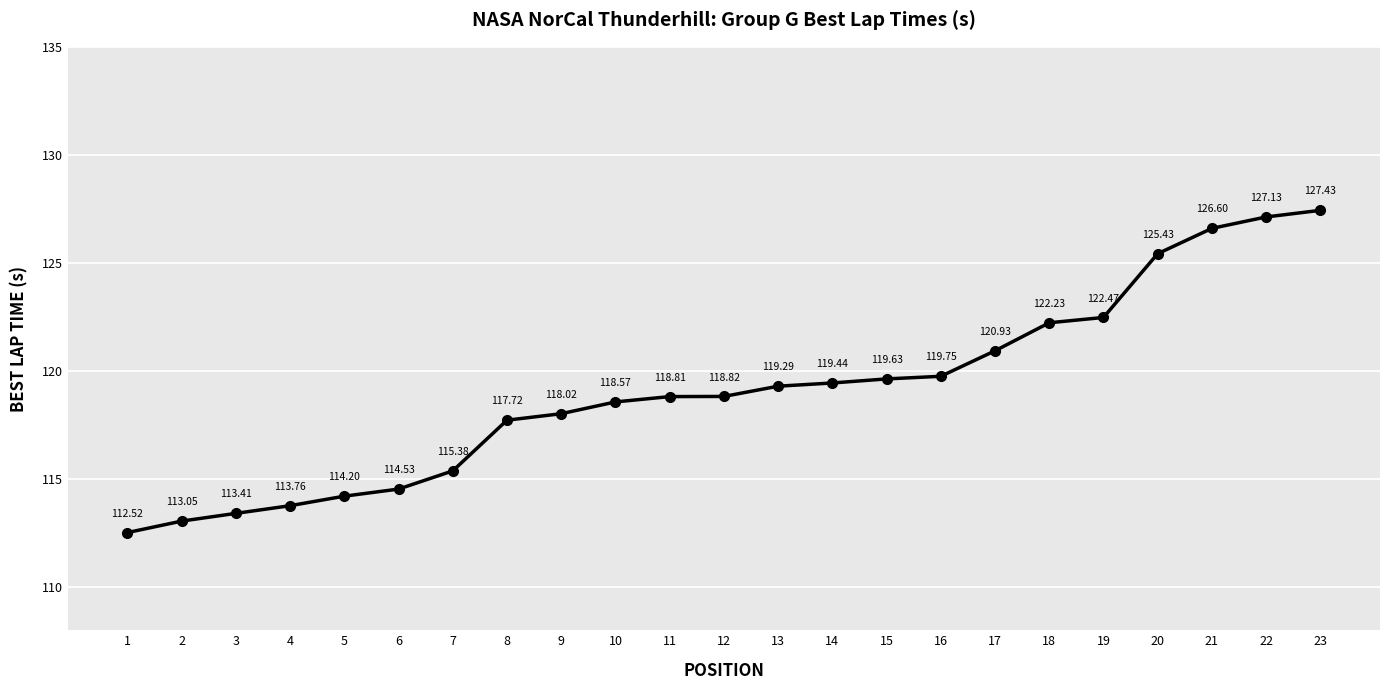

How many data points does each series have?

23